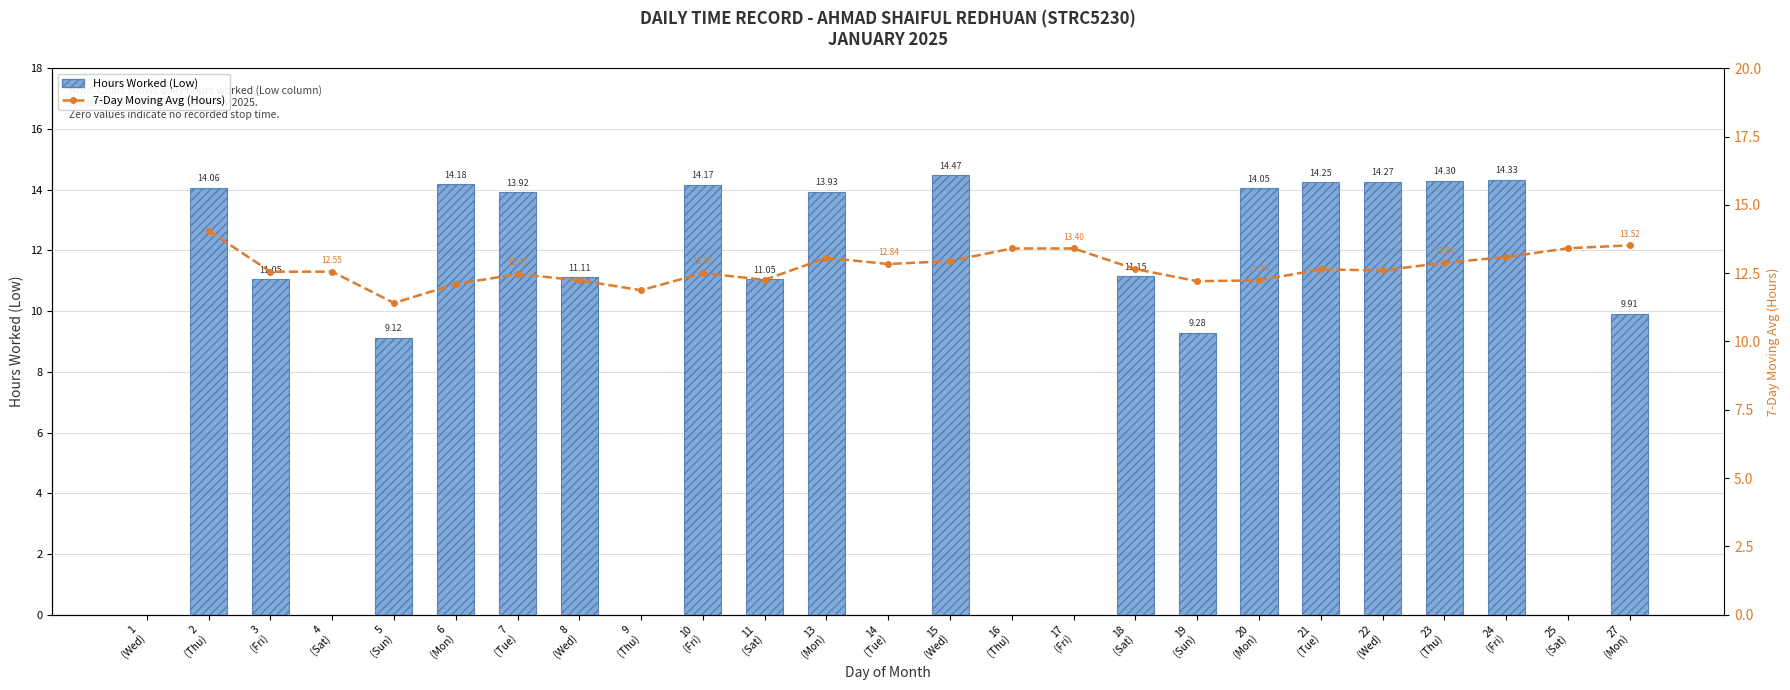

The 7-Day Moving Avg (Hours) series shows 12.7 at 18
(Sat). True or false?

True